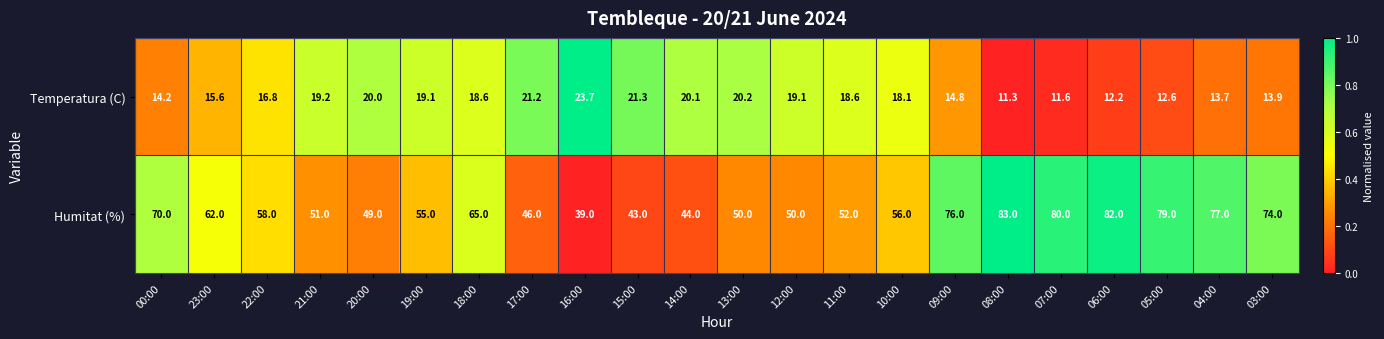

What is the spread (max minus min) of values at 10:00?

37.9